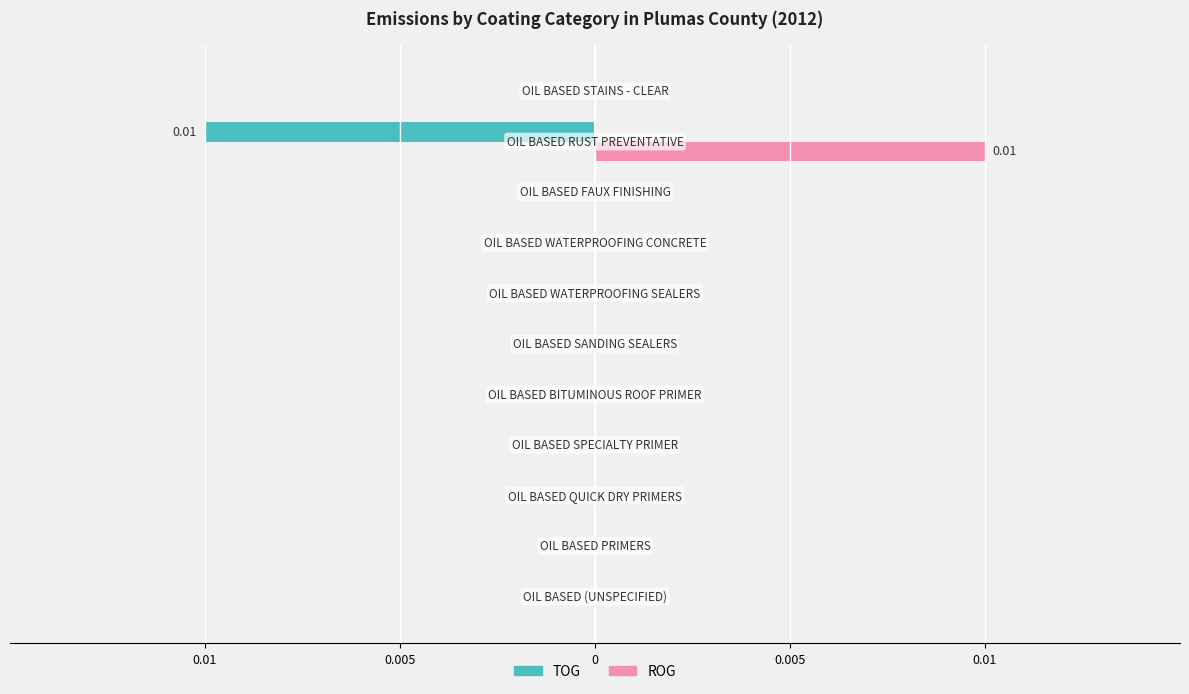

What are all the series names shown in the legend?

TOG, ROG